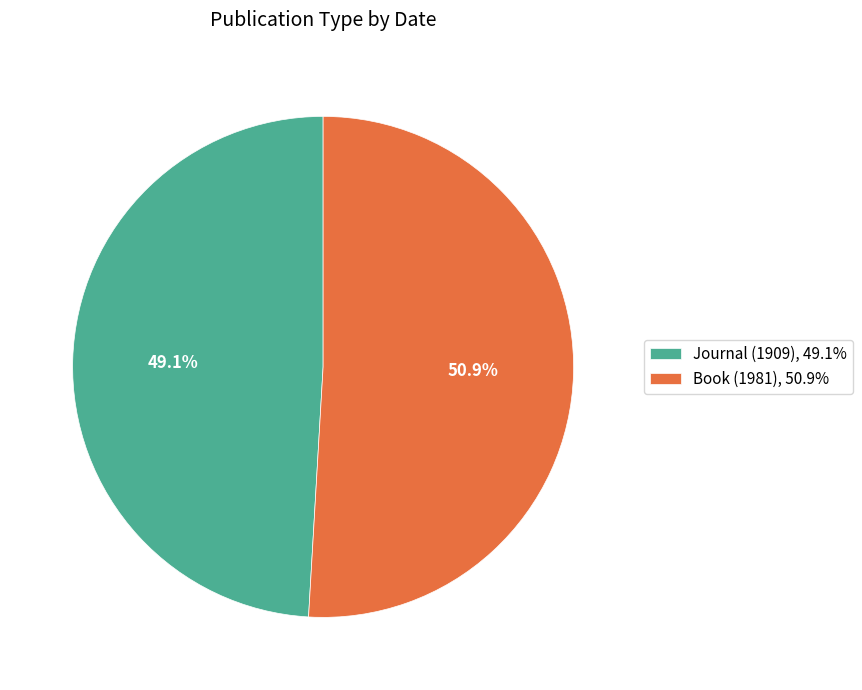

Does any single category account for the majority?

Yes